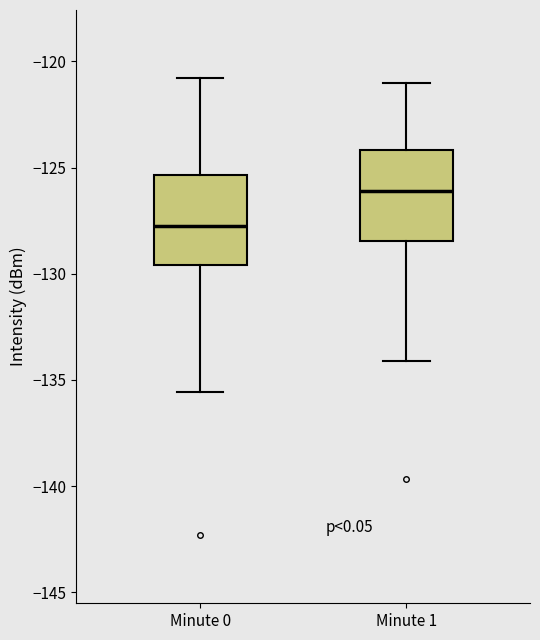

Reading left to right, transcribe this box plot: for each box, give where its median line is, the range the box spans, and where its two whiskers end, as read against the y-axis. The values are not printed on the chart, so give them approximately, as read against the axis.

Minute 0: median -127.5, box -129.5 to -125.5, whiskers -135.5 to -121.0
Minute 1: median -126.0, box -128.5 to -124.0, whiskers -134.0 to -121.0